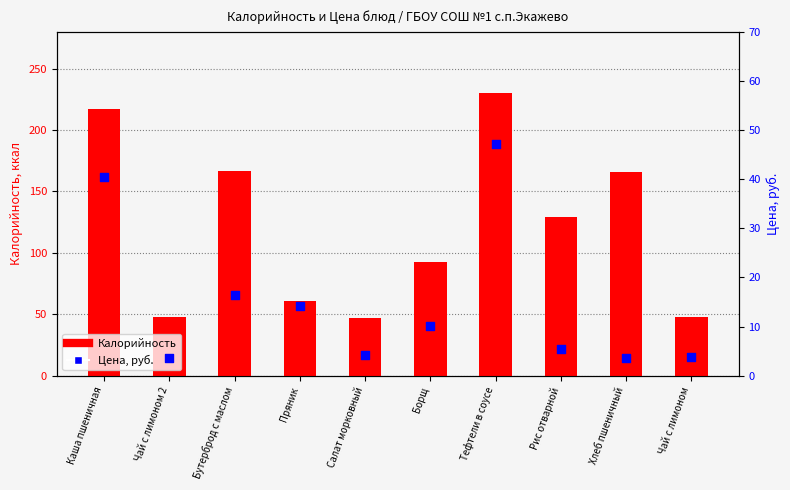

Which series has the largest total across all categories?

Калорийность